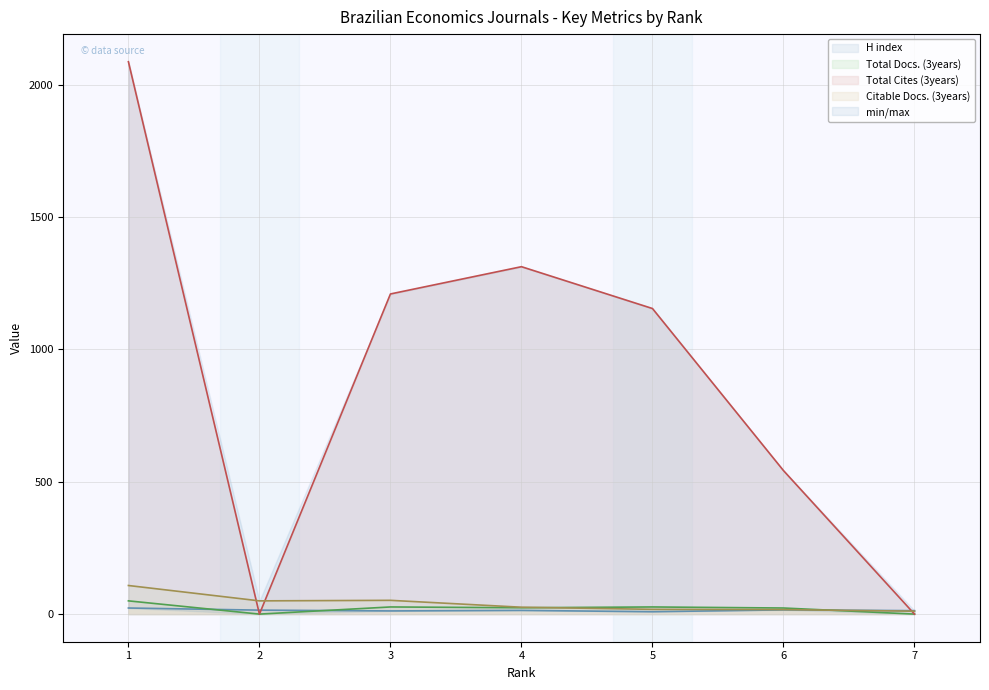

Reading left to right, what are all the values shown in this chart?

H index: 23	15	12	14	9	16	13
Total Docs. (3years): 50	0	27	24	27	23	0
Total Cites (3years): 2086	0	1209	1312	1154	542	0
Citable Docs. (3years): 108	50	52	26	18	17	11